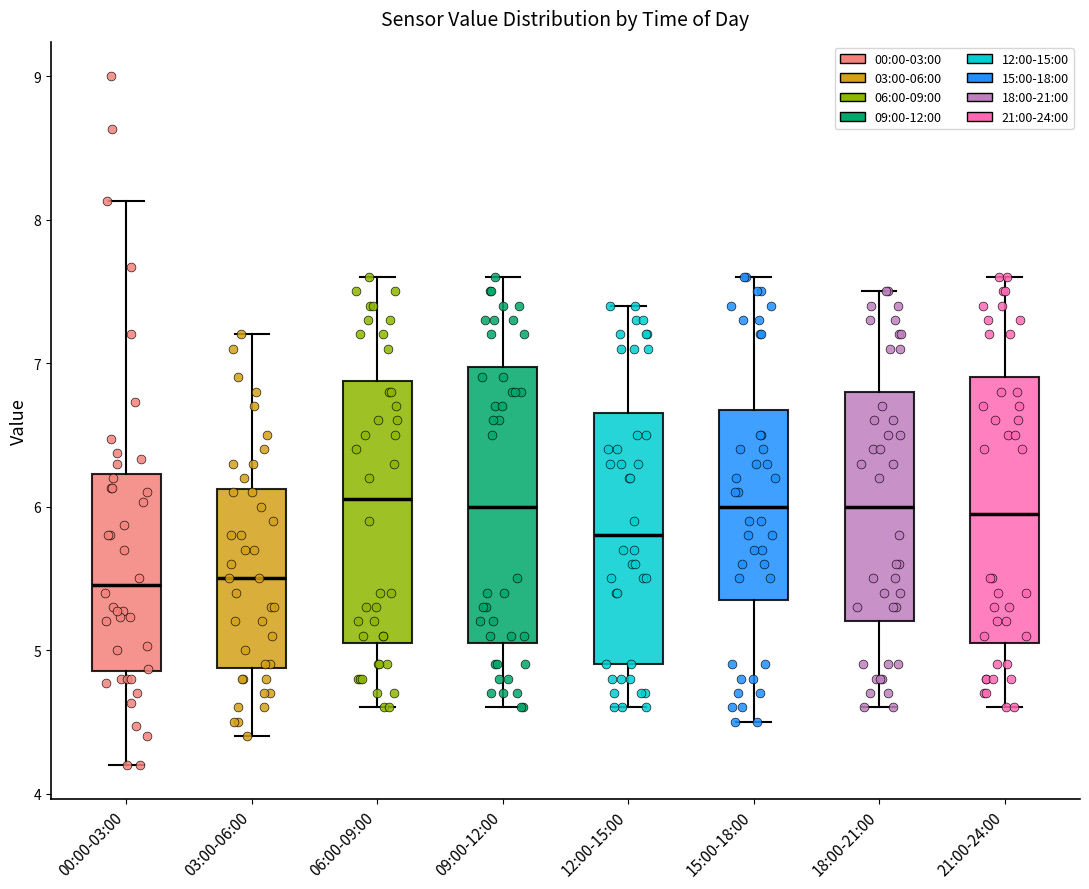

Where does the lower whisker of the box for 00:00-03:00 end on the y-axis? The values are not printed on the chart, so give them approximately, as read against the axis.

4.2